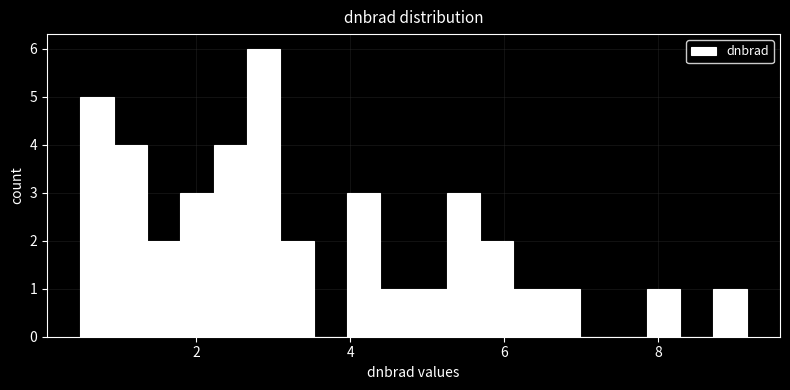

Read against the x-axis, roughly where is the centre of the tallest bar?

2.8